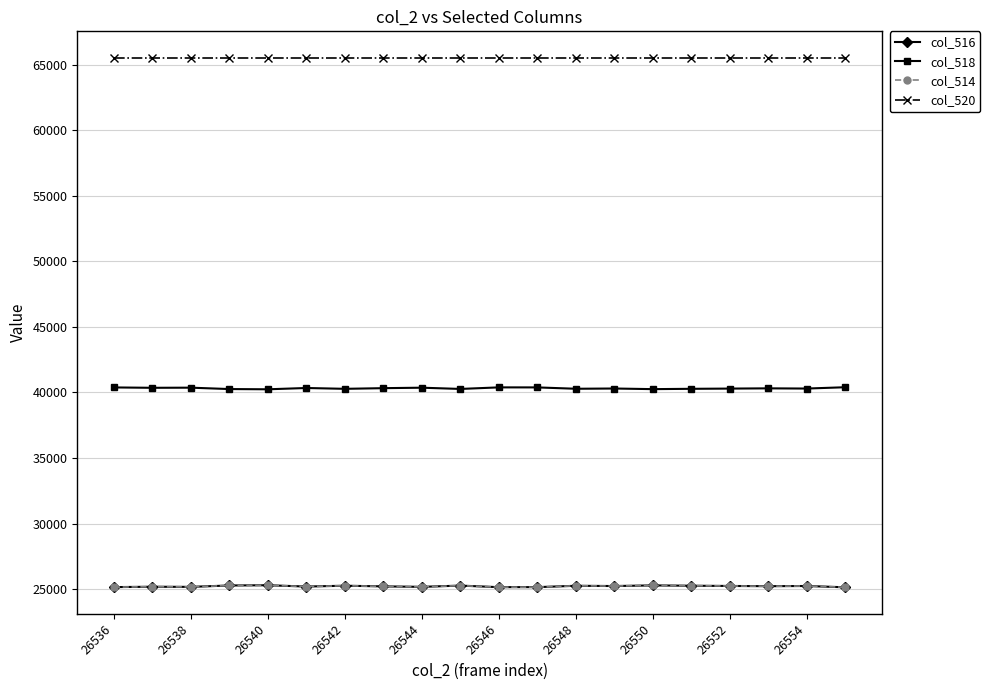

What is the smallest value displayed?

25135